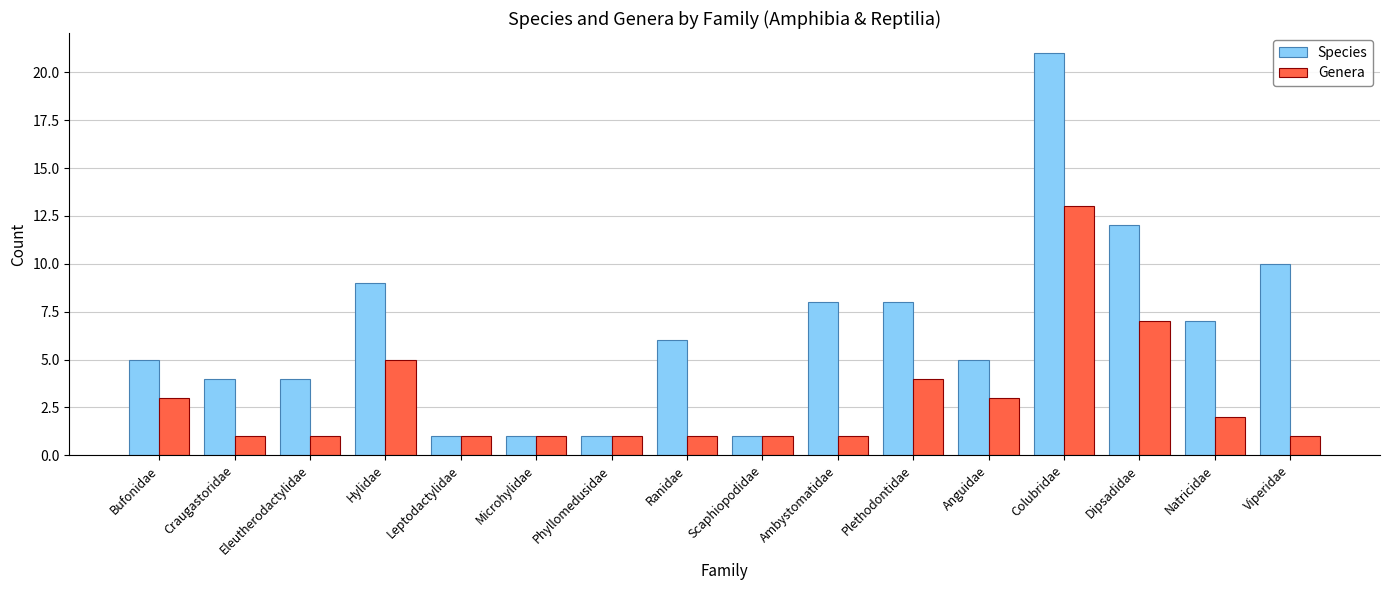

At which label does Species first exceed 6?

Hylidae